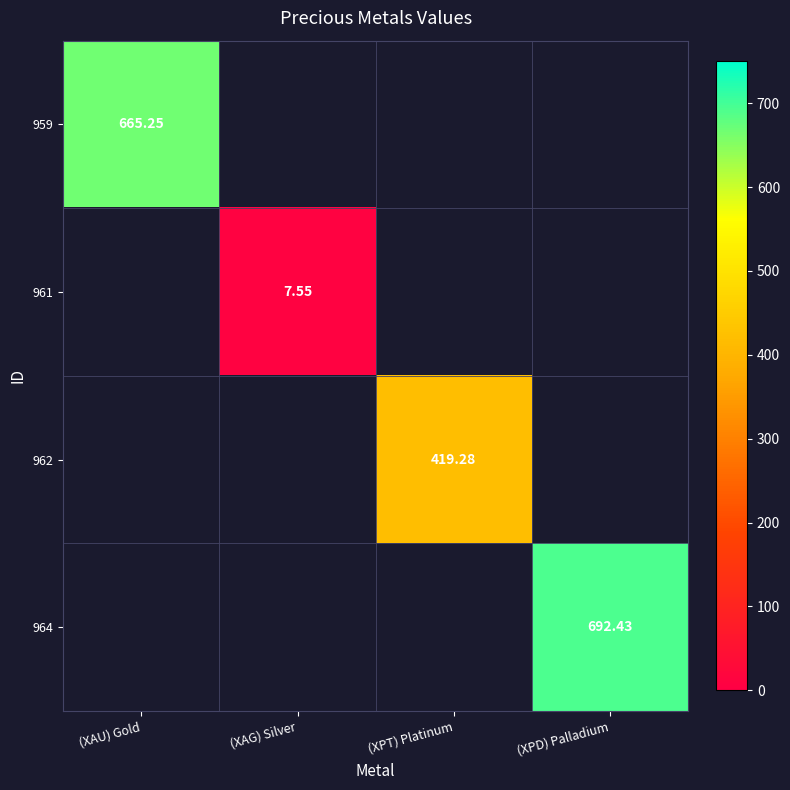

Is the value of 959 at (XPT) Platinum greater than the value of 961 at (XPT) Platinum?

No